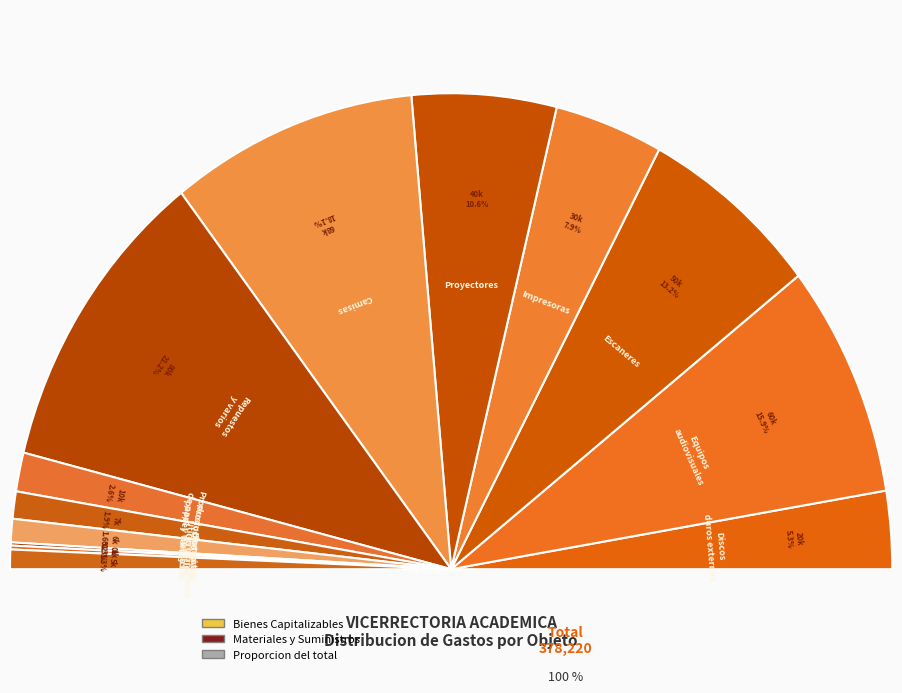

Rank the categories by value from lowest to highest.

Elementos varios, Materiales de oficina, Otros insumos, Utiles varios, Productos de papel y varios, Productos de papel, Discos duros externos, Impresoras, Proyectores, Escaneres, Equipos audiovisuales, Camisas, Repuestos y varios